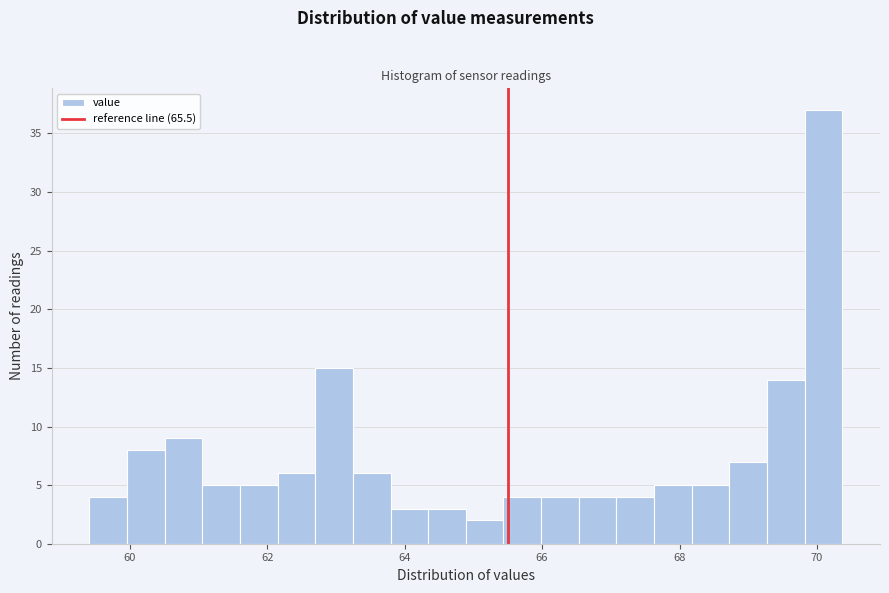

Around what value on the x-axis is the tallest bar? Give the approximate position of its centre, as read against the axis.

70.0